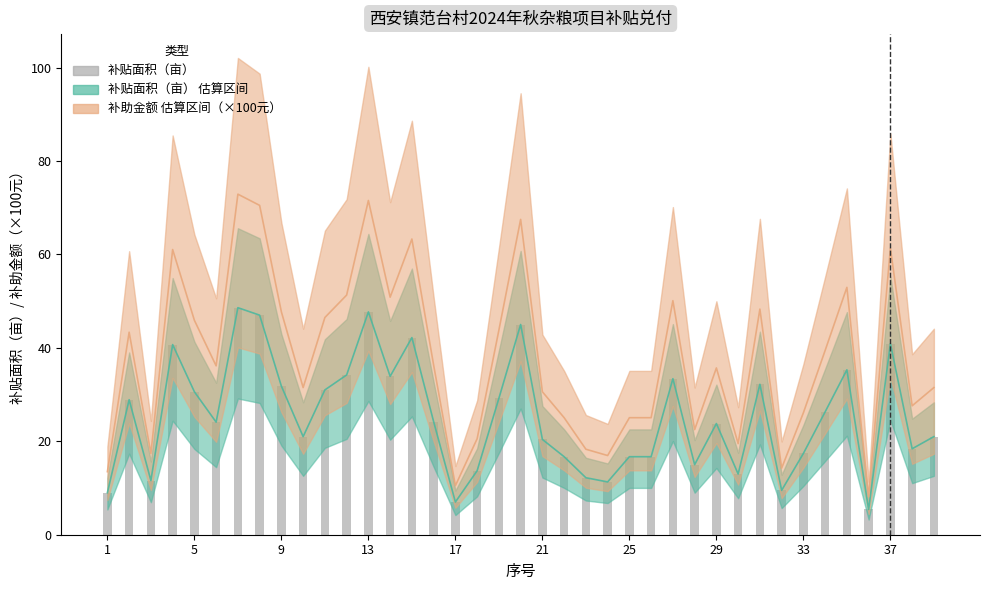

What is the sum of the values at 12 and 33?

79.5